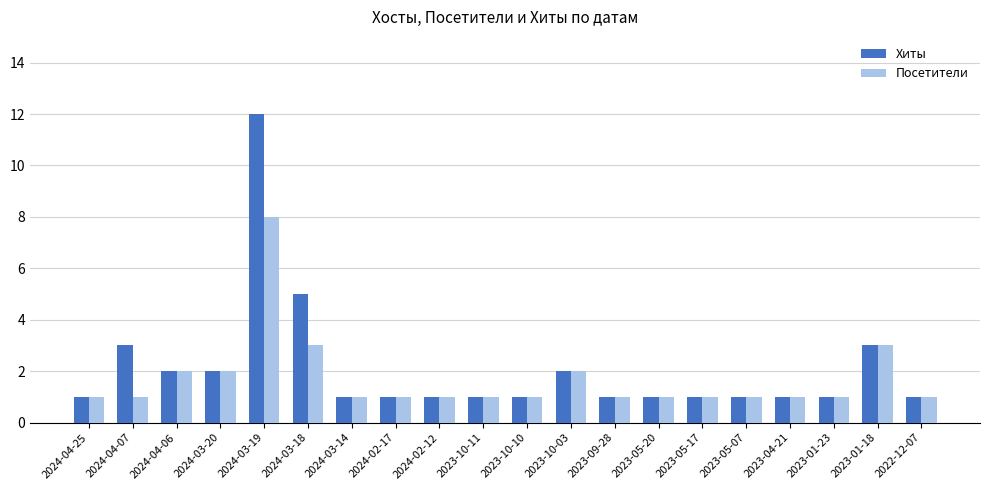

What is the minimum value shown in the chart?

1